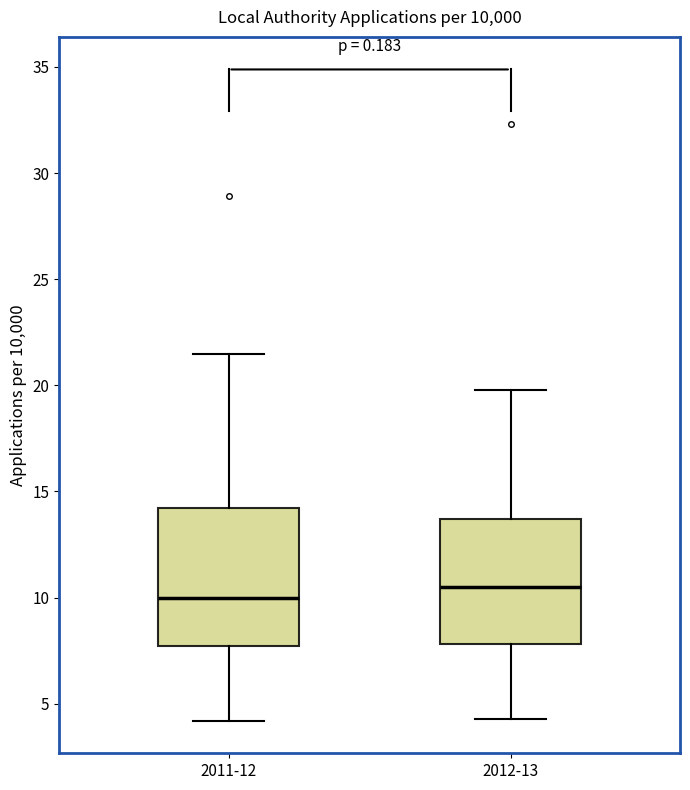

Reading left to right, transcribe this box plot: for each box, give where its median line is, the range the box spans, and where its two whiskers end, as read against the y-axis. The values are not printed on the chart, so give them approximately, as read against the axis.

2011-12: median 10.0, box 7.5 to 14.0, whiskers 4.0 to 21.5
2012-13: median 10.5, box 8.0 to 13.5, whiskers 4.5 to 20.0